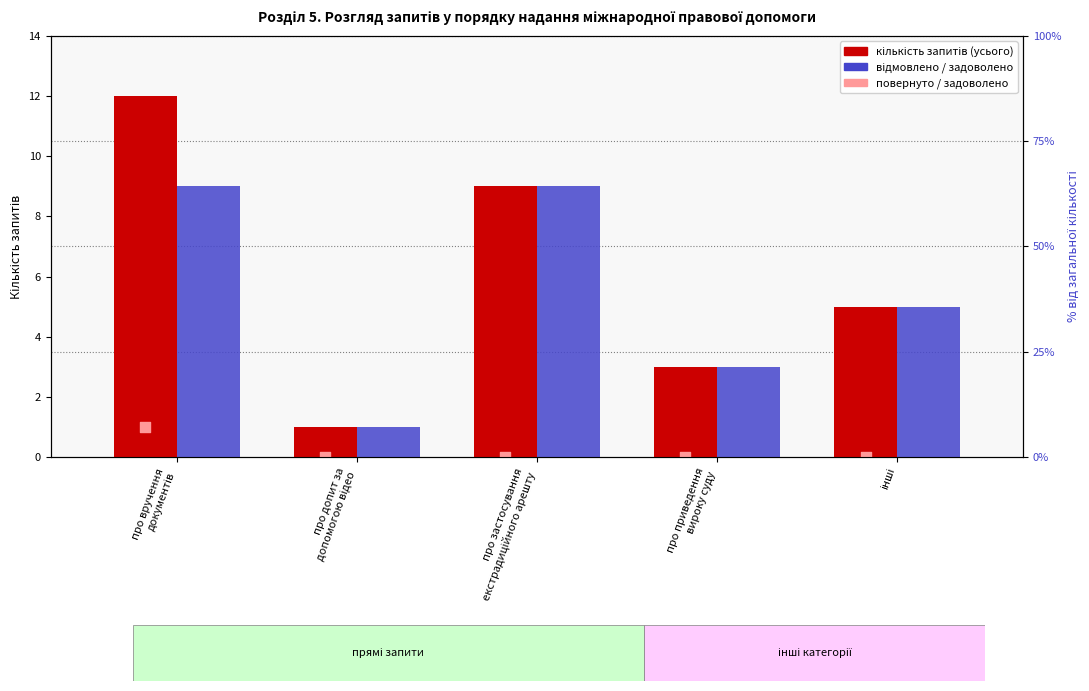

Which series has the largest total across all categories?

total requests